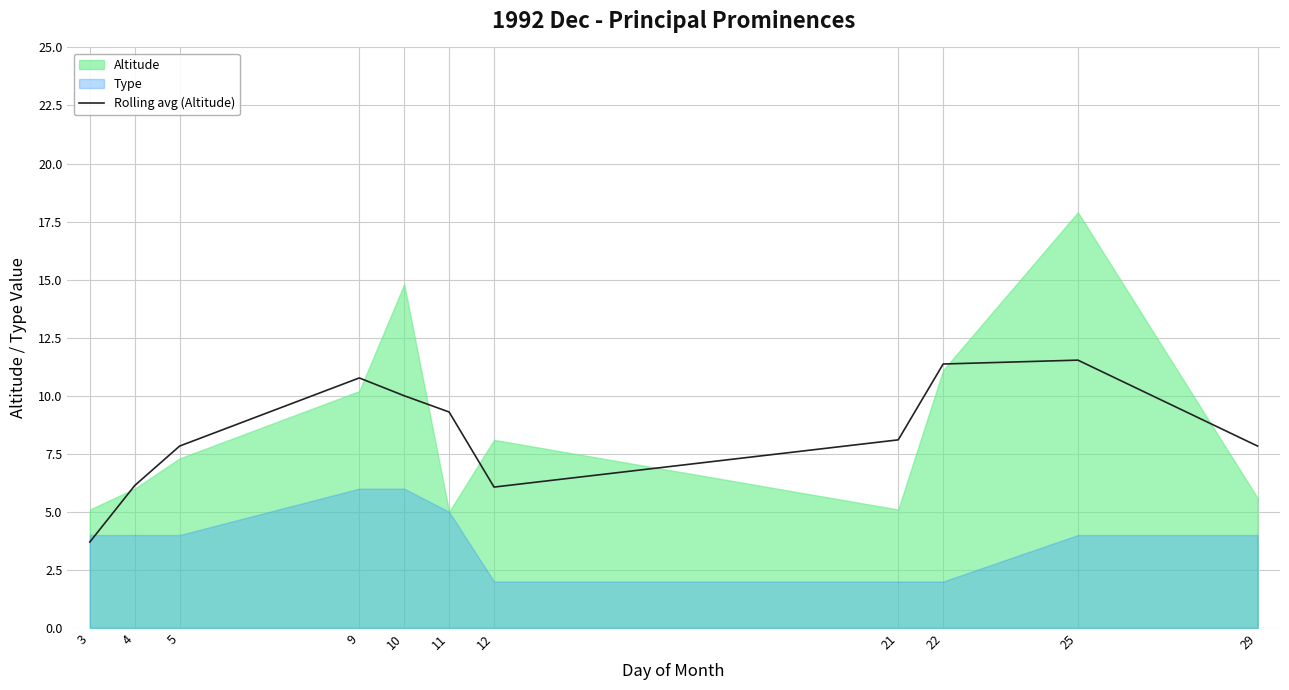

Is it true that Rolling avg (Altitude) equals 5.7 at 11?

False